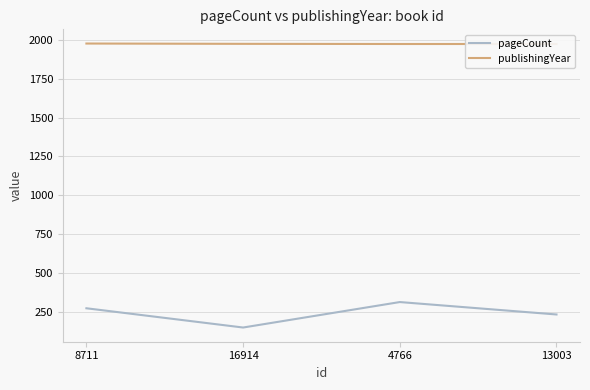

True or false: publishingYear has a value of 3226 at 4766.

False